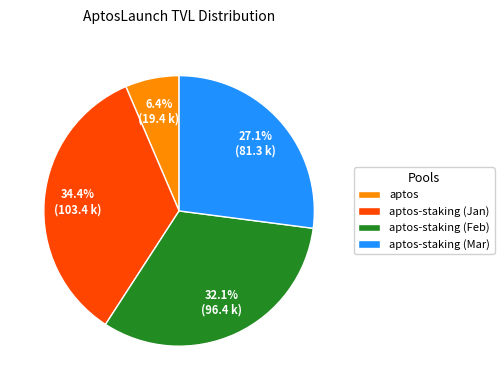

Which category has the smallest portion of the pie?

aptos